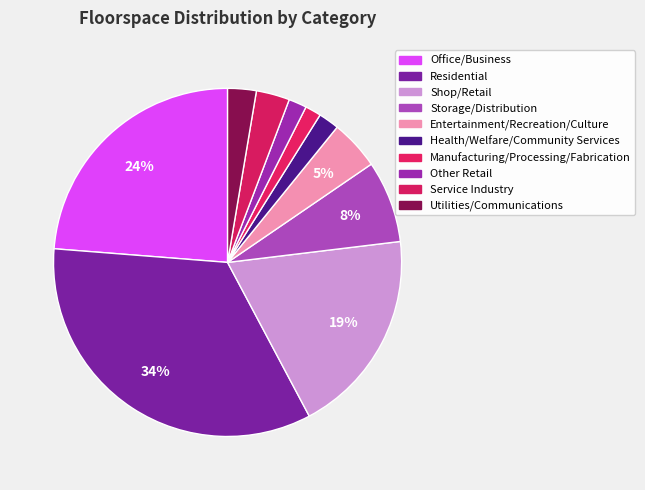

The Manufacturing/Processing/Fabrication slice represents 11% of the pie. True or false?

False